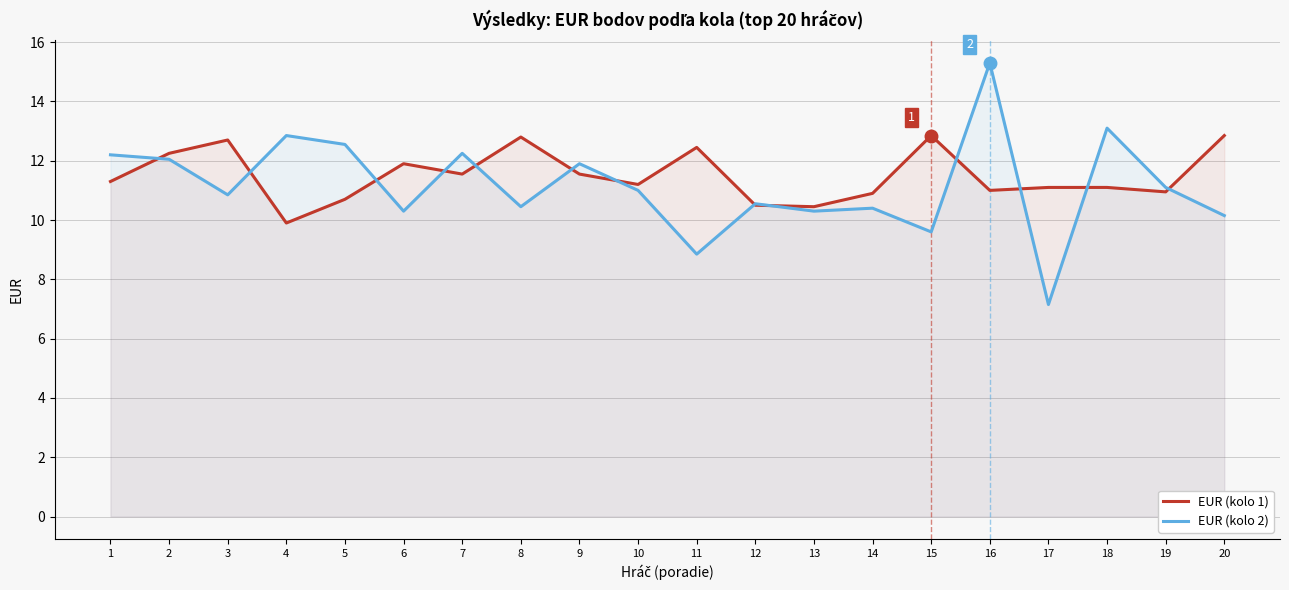

At which category is the sum across all series the highest?

16